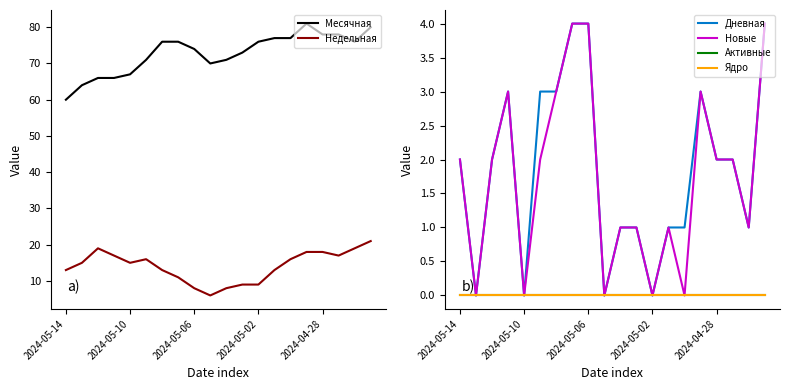

True or false: Недельная and Месячная intersect in this chart.

False